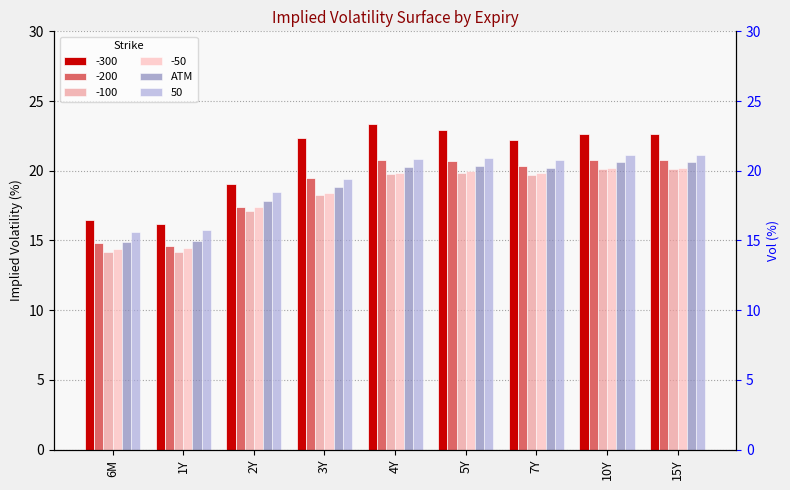

What is the change in value from 3Y to 15Y?

+1.8